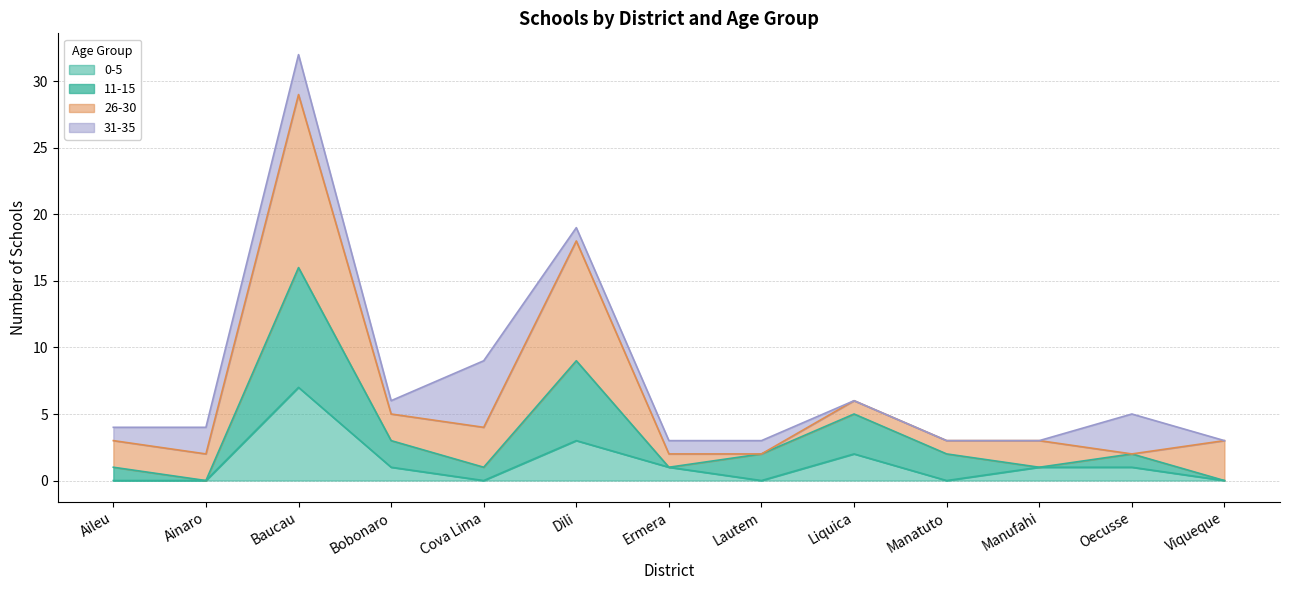

How many lines are shown in the chart?

4